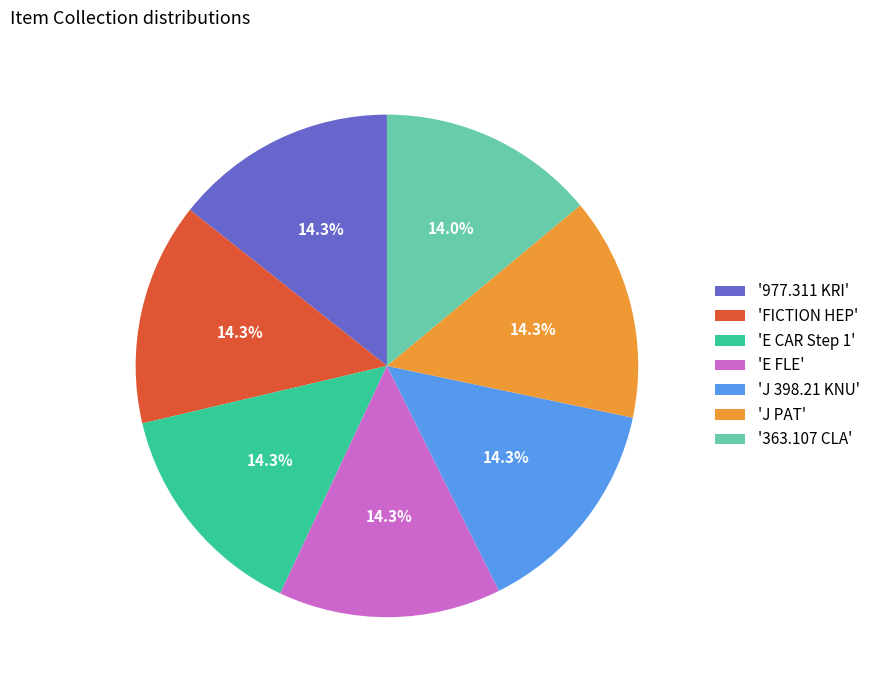

What is the ratio of the value at '977.311 KRI' to the value at '363.107 CLA'?

1.0